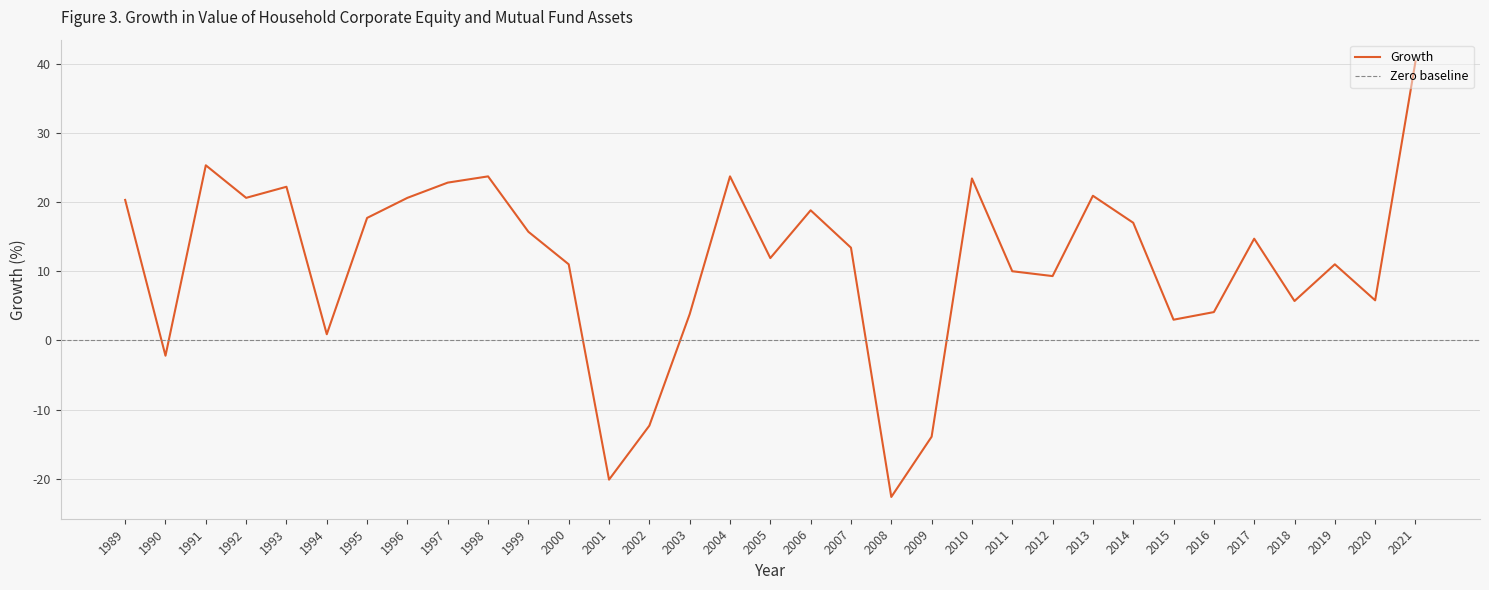

What is the difference between the values at 2016 and 2001?

24.2